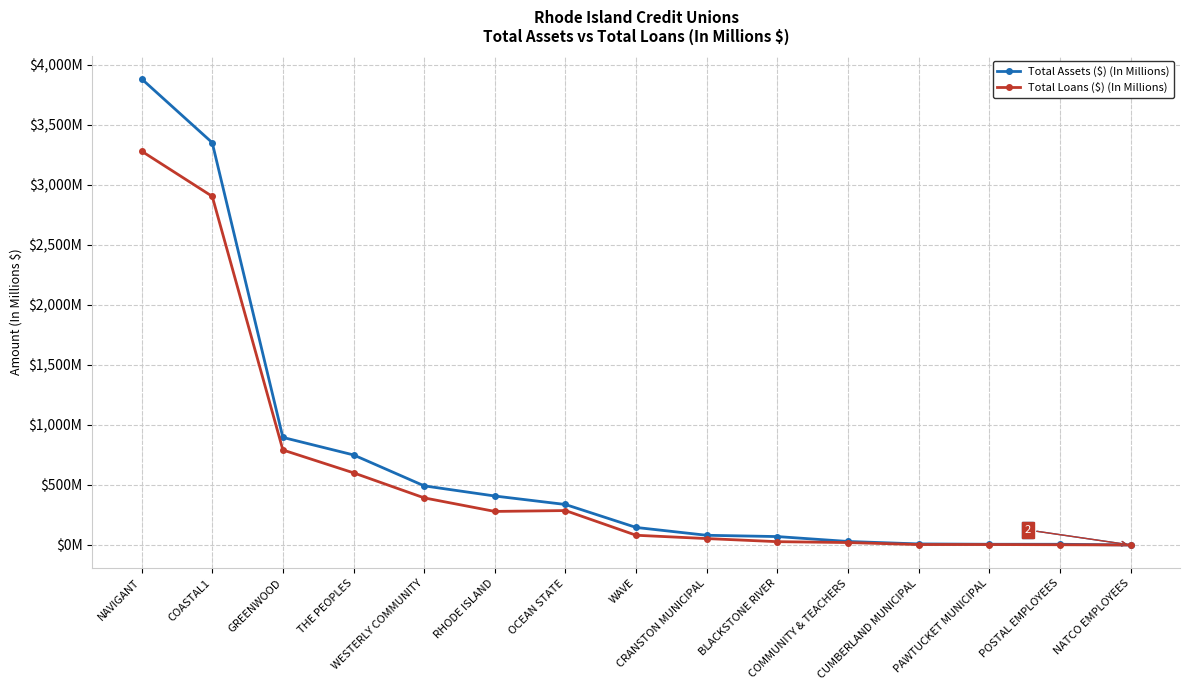

Read the Total Assets ($) (In Millions) value at WESTERLY COMMUNITY.

492.4